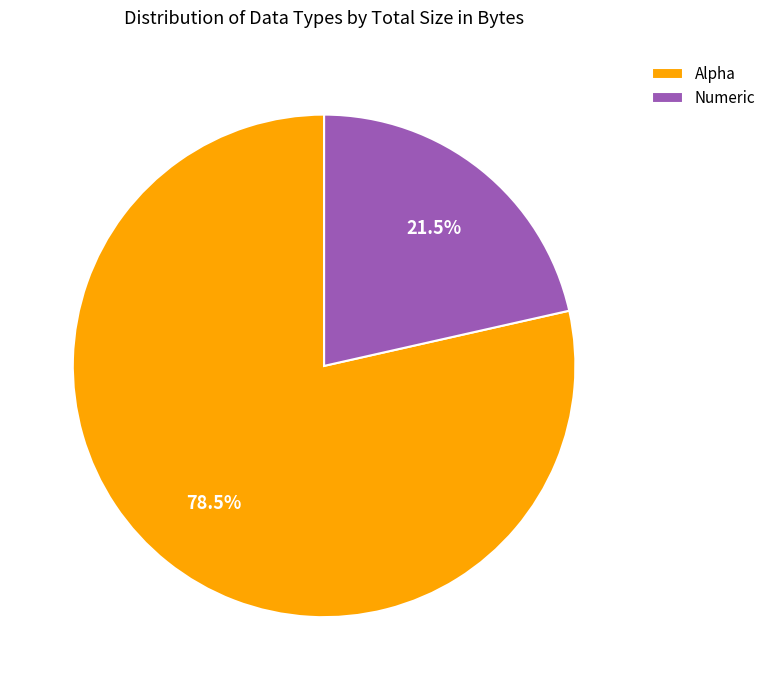

Do Numeric and Alpha together represent more than half of the pie?

Yes